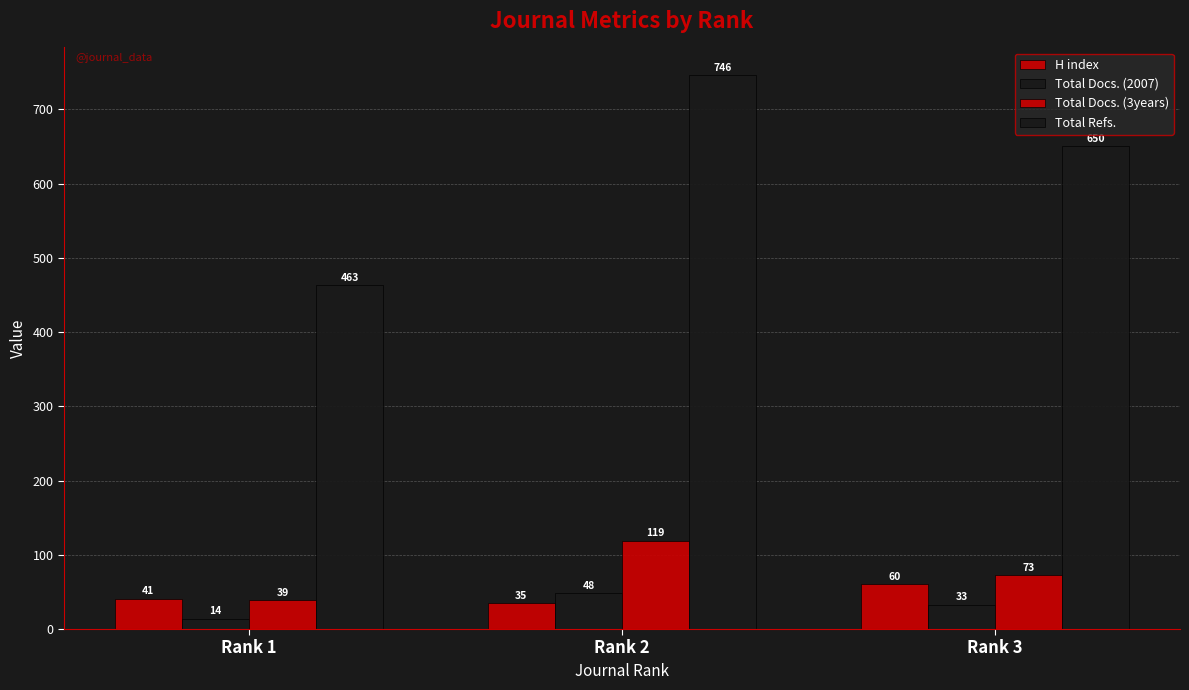

Between Rank 2 and Rank 3, which series saw the biggest shift?

Total Refs.